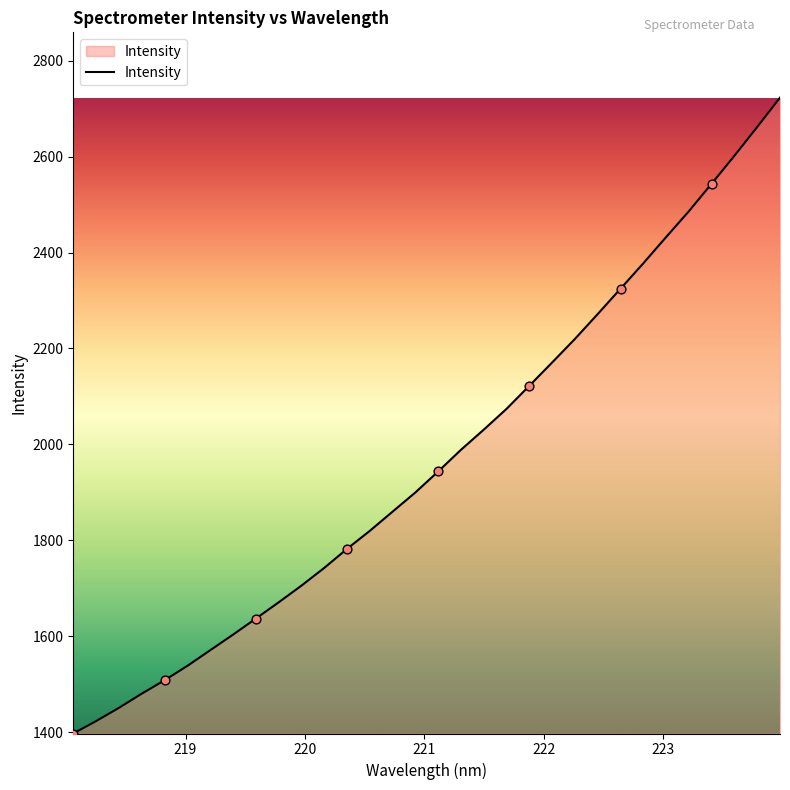

What is the minimum value shown in the chart?

1397.1